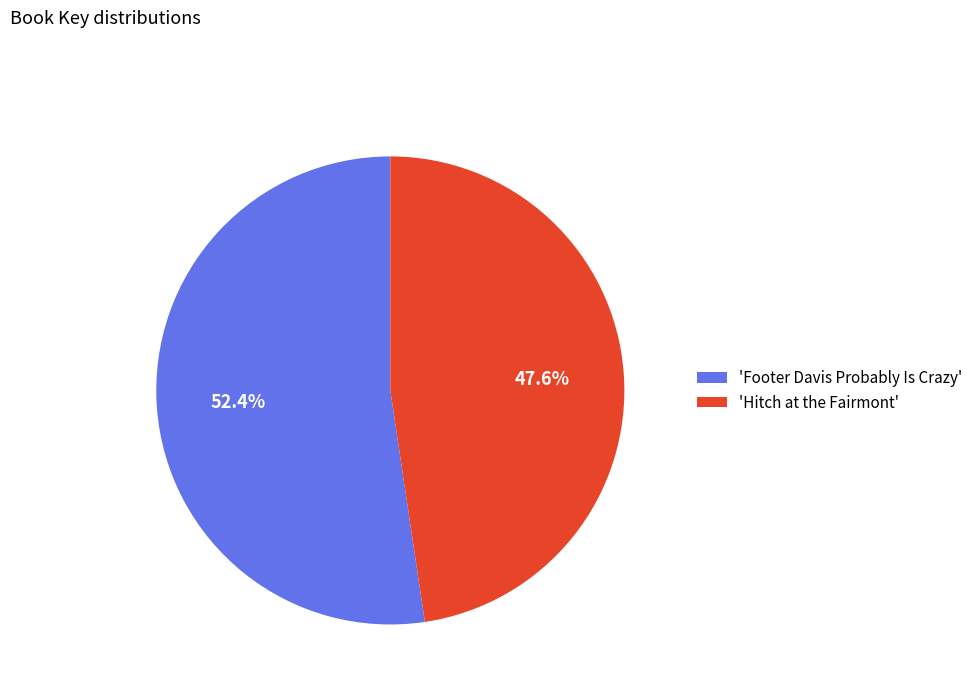

How many segments does this pie chart have?

2